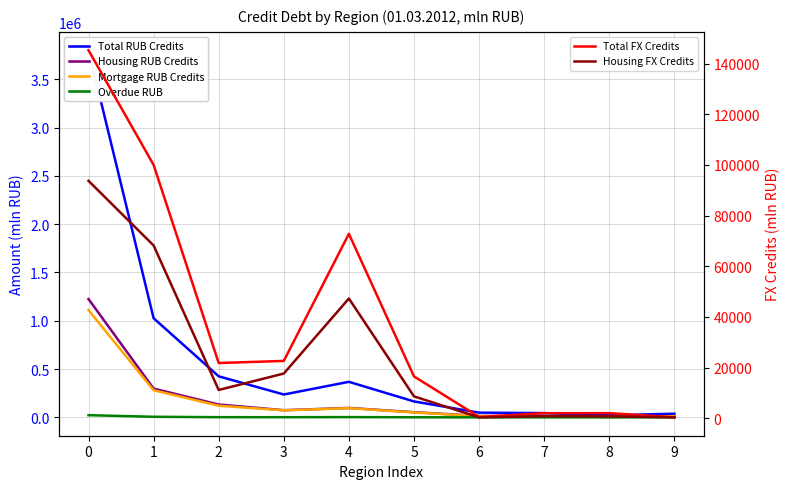

Which series has the largest total across all categories?

Total RUB Credits